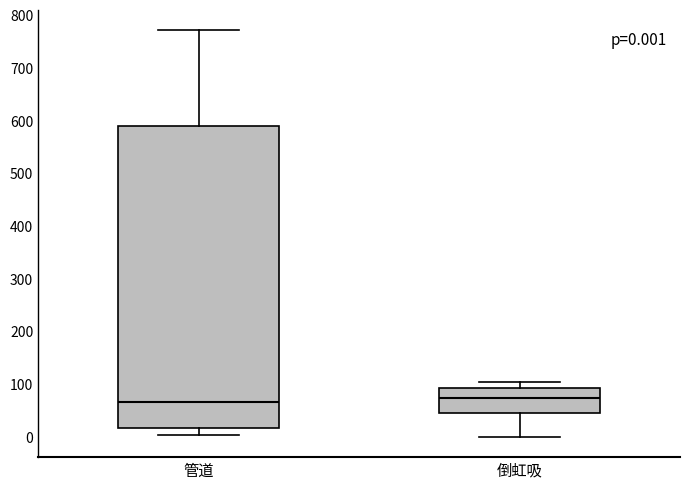

Comparing the boxes themselves (not the whiskers), which one is the tallest?

管道